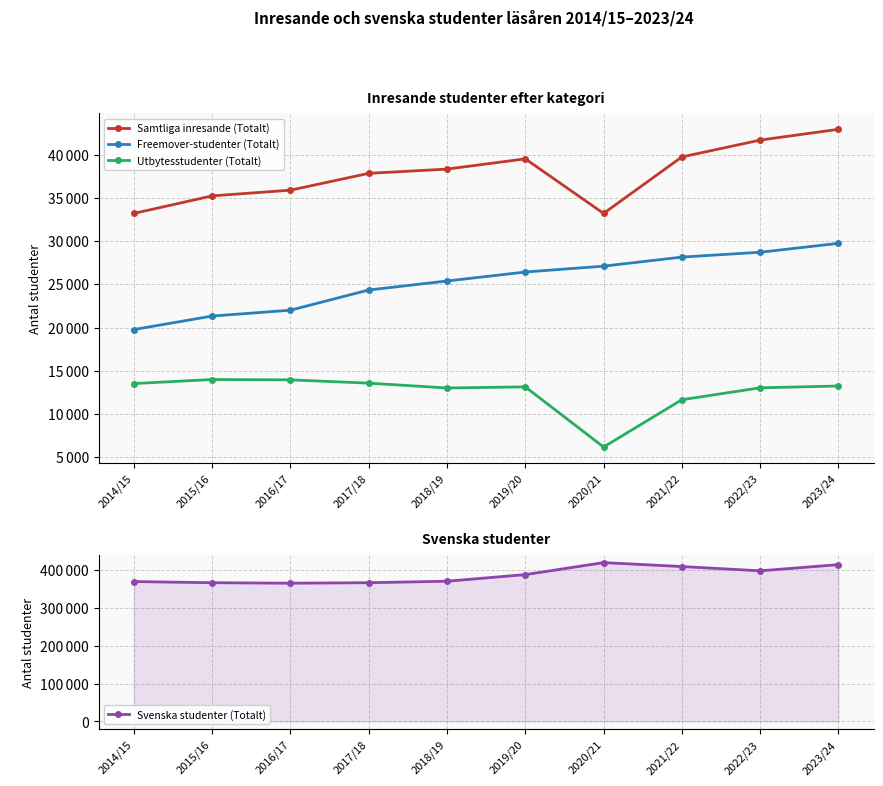

Rank the series by their maximum value, from highest to lowest.

Svenska studenter (Totalt), Samtliga inresande (Totalt), Freemover-studenter (Totalt), Utbytesstudenter (Totalt)